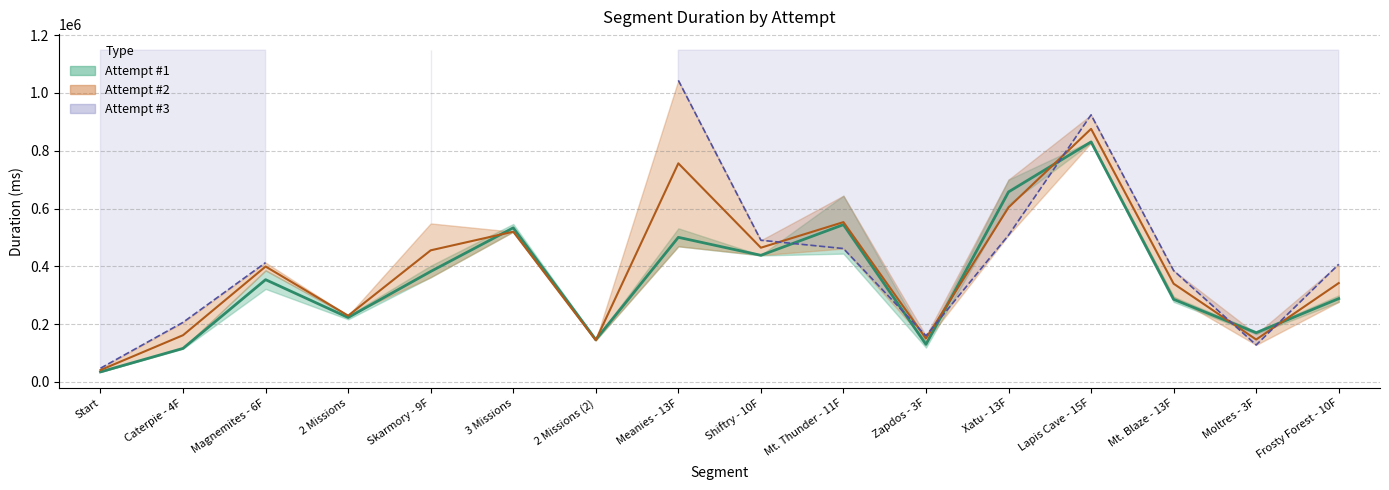

At which category is the sum across all series the highest?

Lapis Cave - 15F